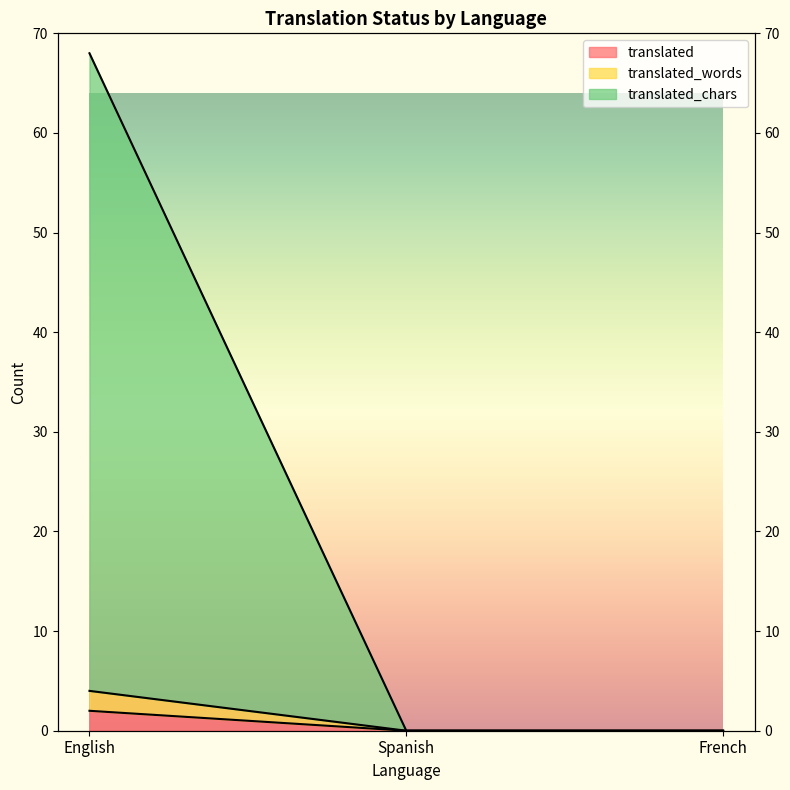

Reading right to left, extract all data points from this chart.

translated: 0	0	2
translated_words: 0	0	4
translated_chars: 0	0	68